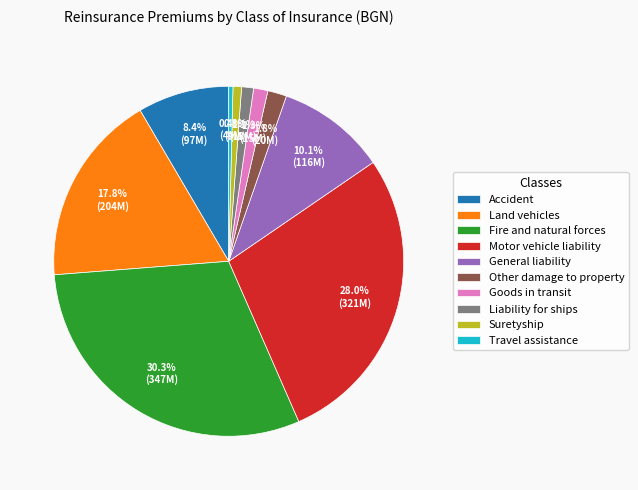

Is there a majority slice in this chart?

No